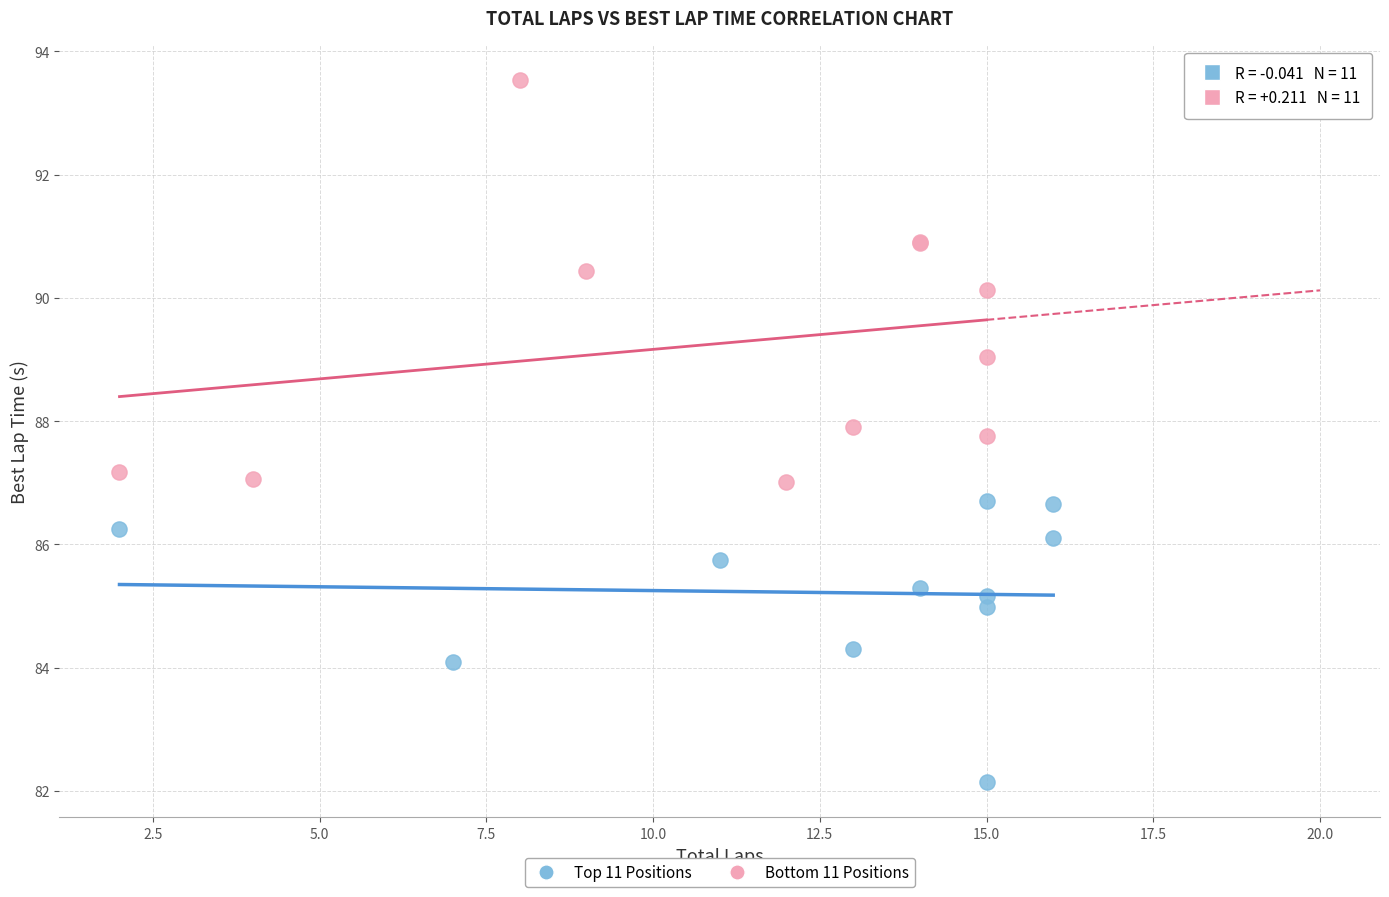

Which series reaches the maximum Y coordinate?

Bottom 11 Positions